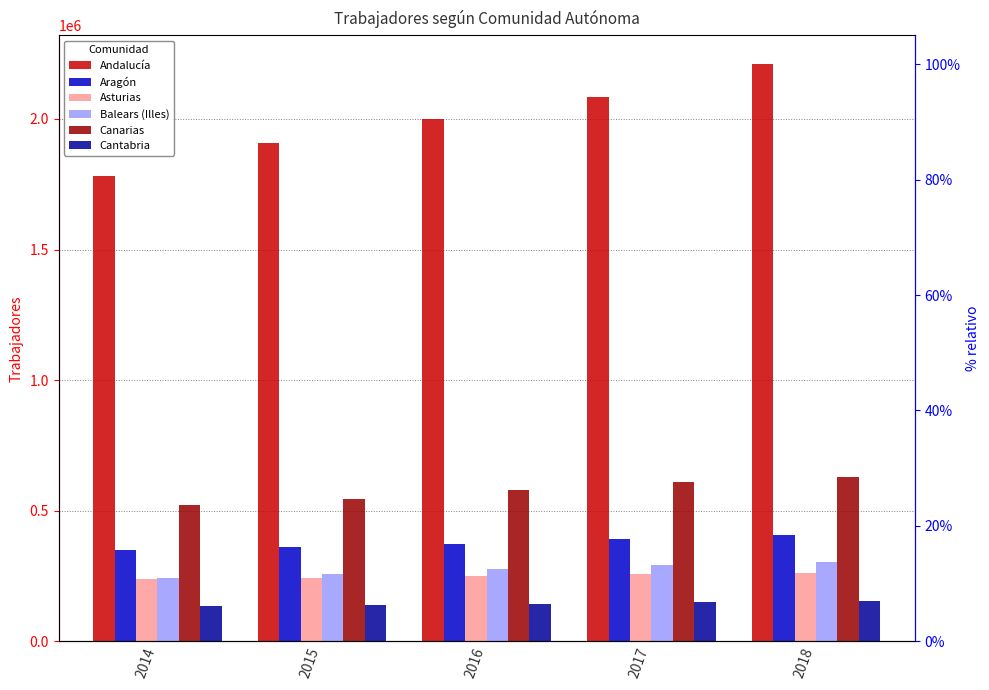

What is the total value across all series at 2018?

3959794